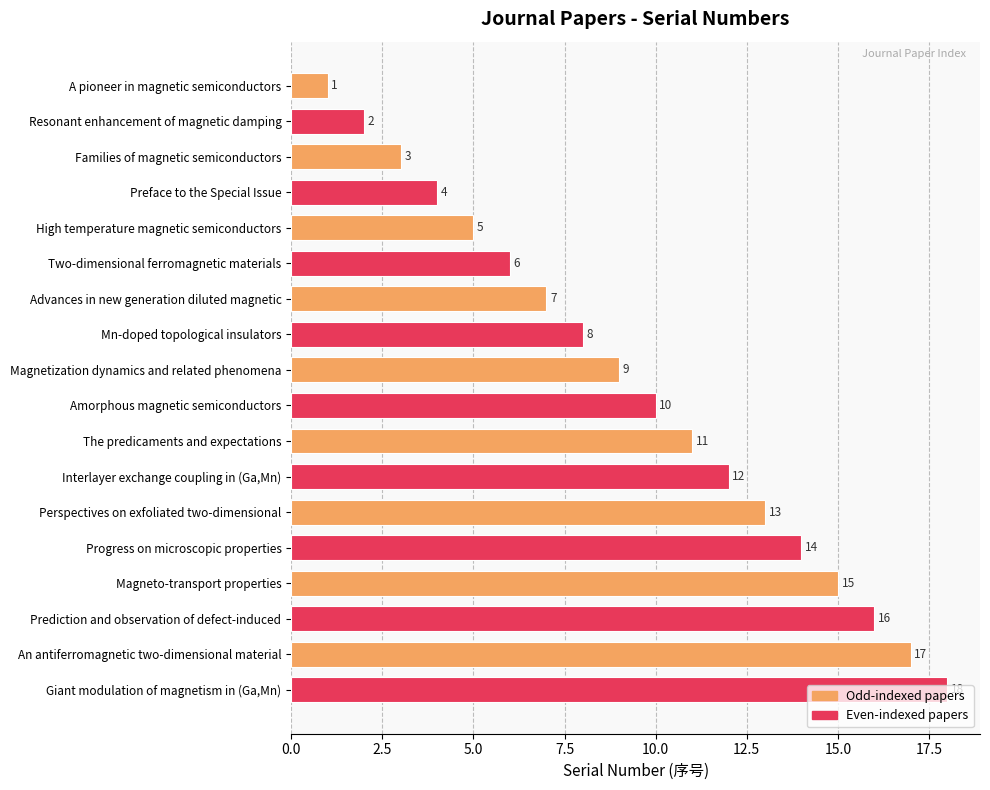

Between Magneto-transport properties and High temperature magnetic semiconductors, which is larger?

Magneto-transport properties